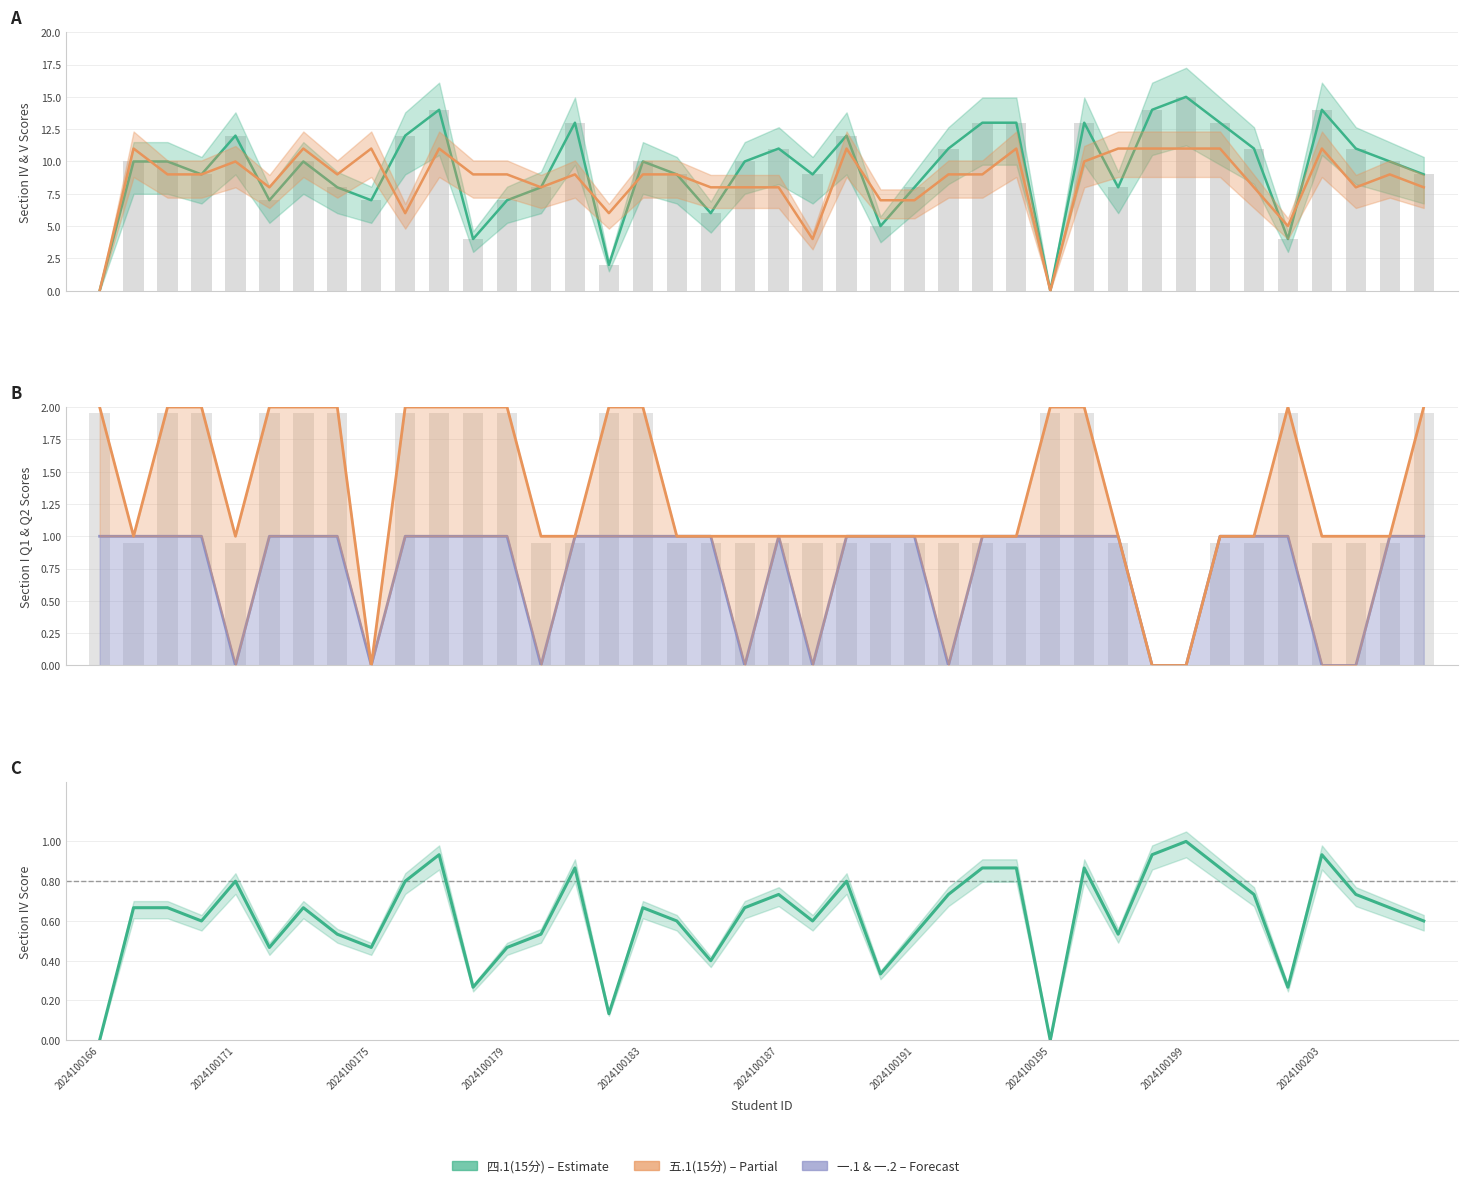

Which series changed the most between 2024100175 and 2024100179?

四.1(15分)